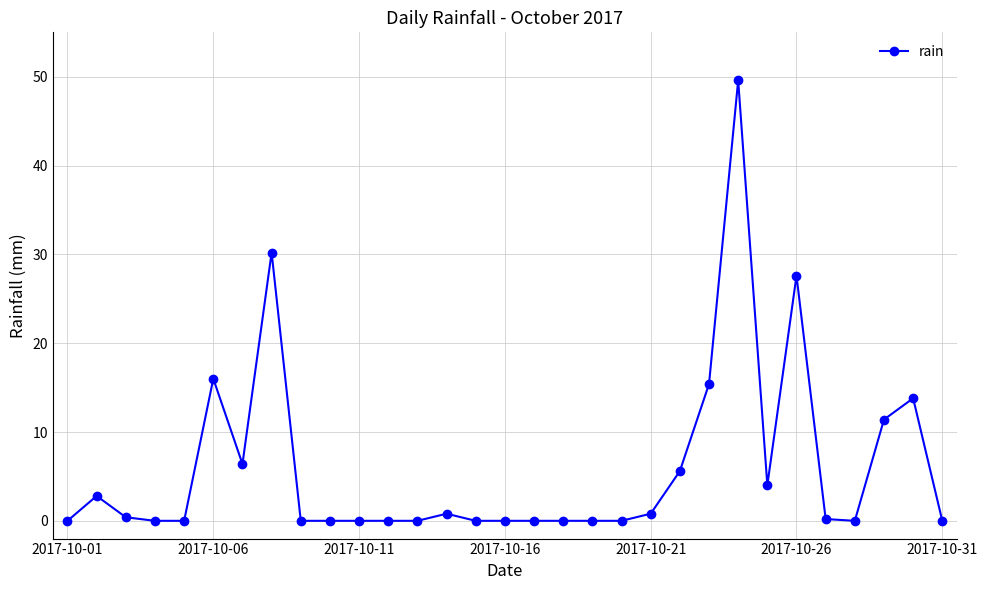

What is the value of the 7th point from the left?

6.4